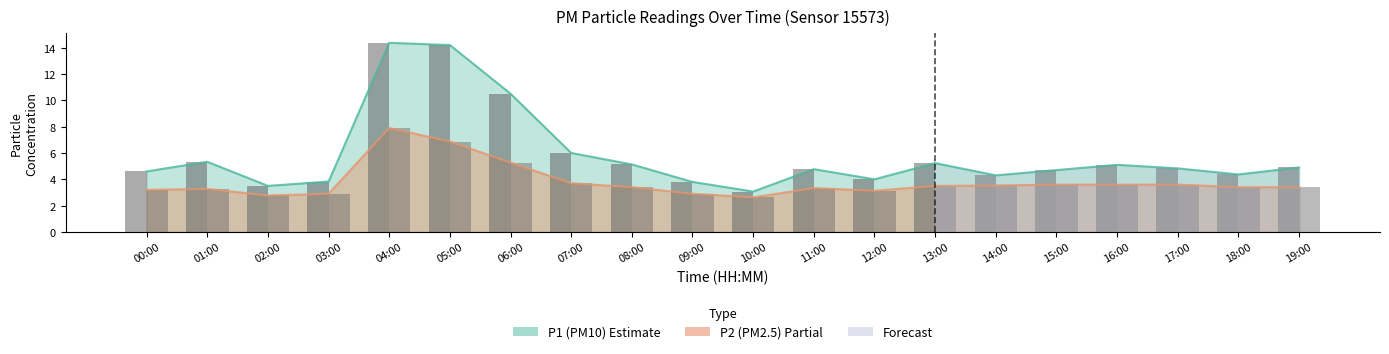

Is the value of P2 bar at 04:00 greater than the value of P1 bar at 11:00?

Yes